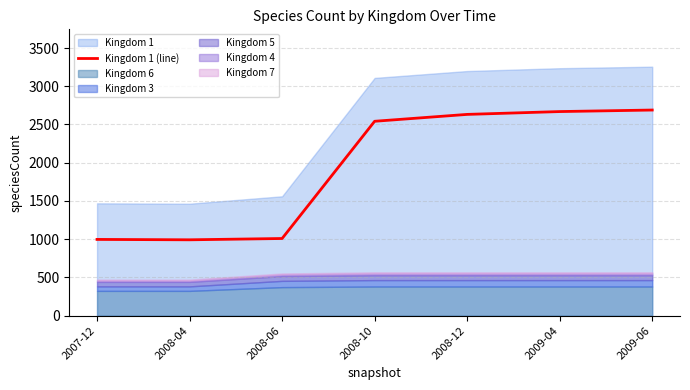

Does the chart display data point markers on the line(s)?

No